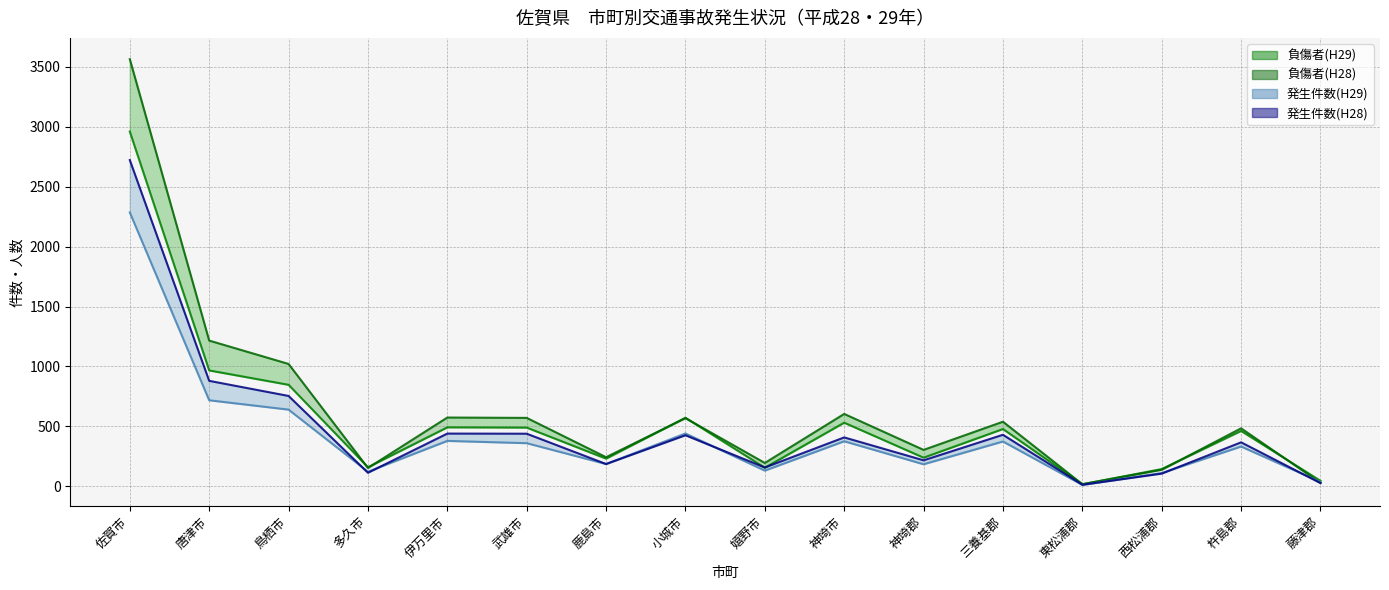

Reading left to right, what are all the values shown in this chart?

負傷者(H29): 佐賀市=2960	唐津市=967	鳥栖市=847	多久市=159	伊万里市=492	武雄市=490	鹿島市=231	小城市=572	嬉野市=155	神埼市=531	神埼郡=239	三養基郡=478	東松浦郡=17	西松浦郡=144	杵島郡=462	藤津郡=46
発生件数(H29): 佐賀市=2285	唐津市=718	鳥栖市=640	多久市=122	伊万里市=379	武雄市=360	鹿島市=186	小城市=441	嬉野市=131	神埼市=376	神埼郡=184	三養基郡=374	東松浦郡=12	西松浦郡=111	杵島郡=332	藤津郡=36
負傷者(H28): 佐賀市=3564	唐津市=1216	鳥栖市=1021	多久市=153	伊万里市=574	武雄市=571	鹿島市=243	小城市=569	嬉野市=195	神埼市=604	神埼郡=304	三養基郡=539	東松浦郡=18	西松浦郡=138	杵島郡=484	藤津郡=29
発生件数(H28): 佐賀市=2722	唐津市=880	鳥栖市=754	多久市=113	伊万里市=440	武雄市=439	鹿島市=186	小城市=426	嬉野市=157	神埼市=408	神埼郡=217	三養基郡=430	東松浦郡=13	西松浦郡=106	杵島郡=367	藤津郡=27